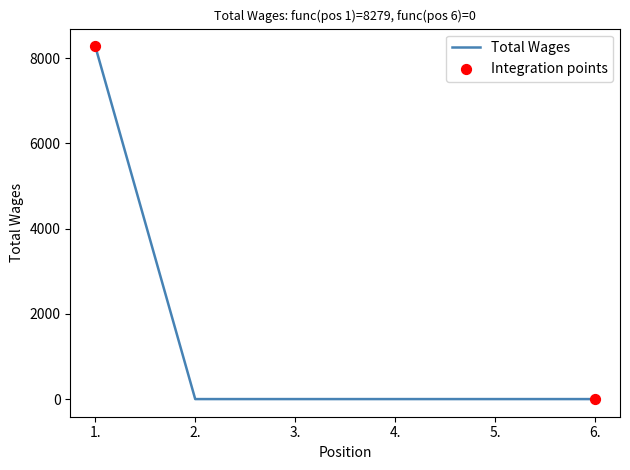

Which has a higher value, 3. or 1.?

1.